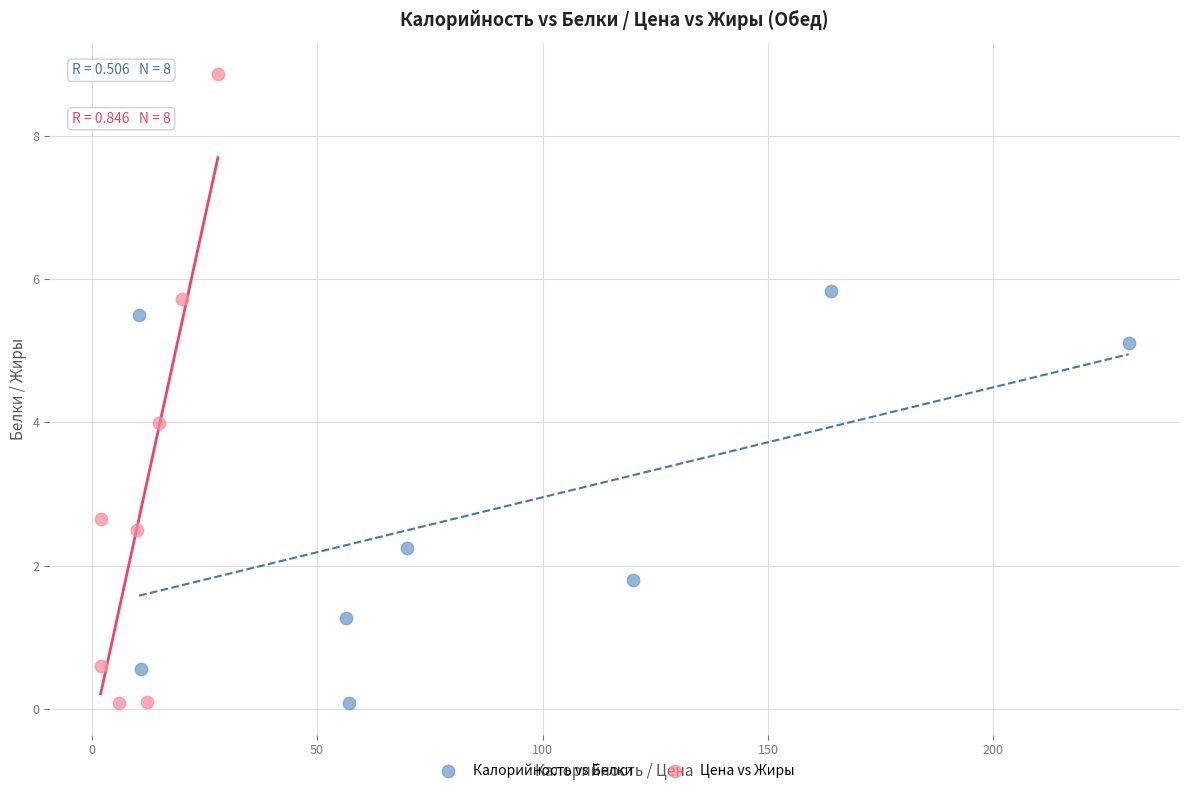

Which series has the largest Y range (max minus min)?

Цена vs Жиры